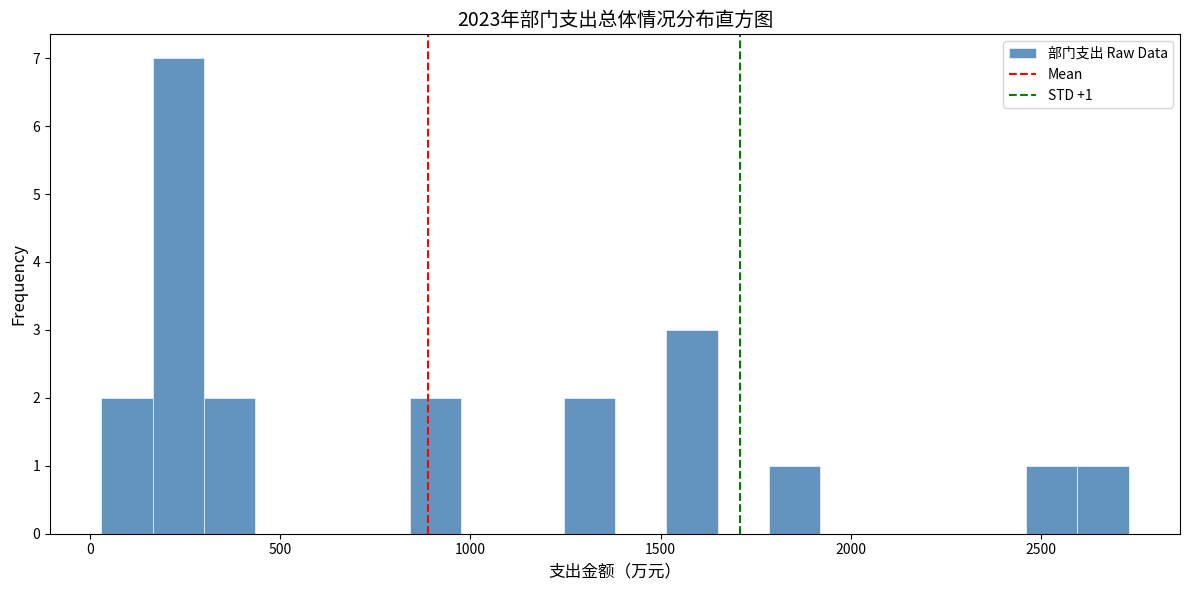

Around what value on the x-axis is the tallest bar? Give the approximate position of its centre, as read against the axis.

250